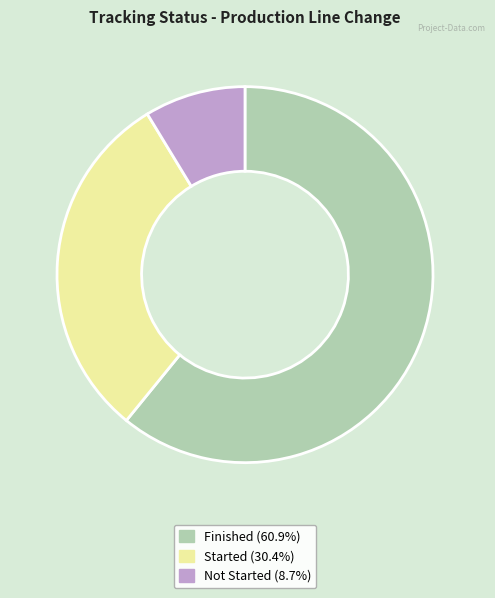

Approximately how many times larger is the value at Not Started compared to Finished?

0.1